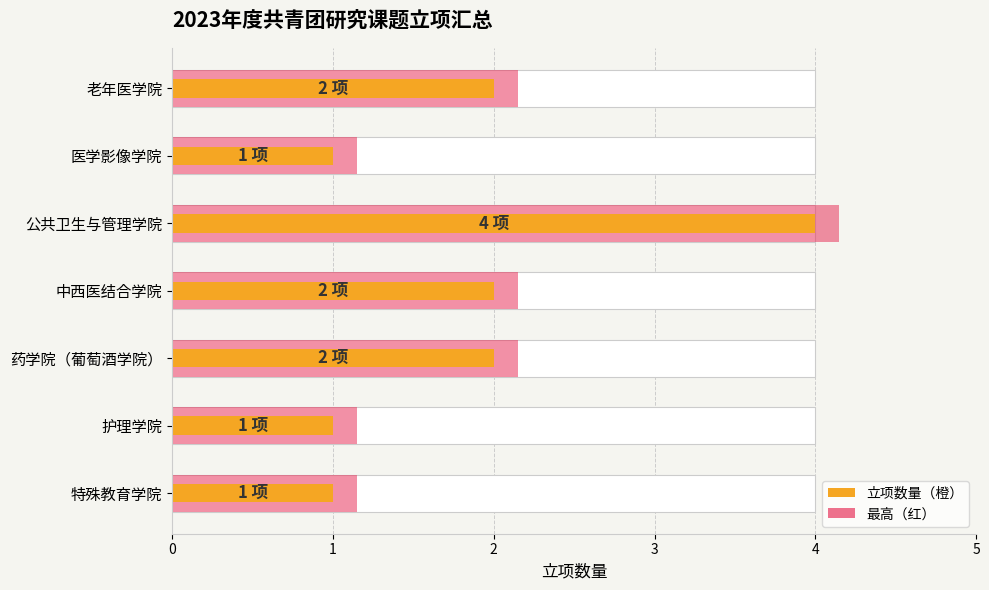

Where does the data first go above 2?

公共卫生与管理学院